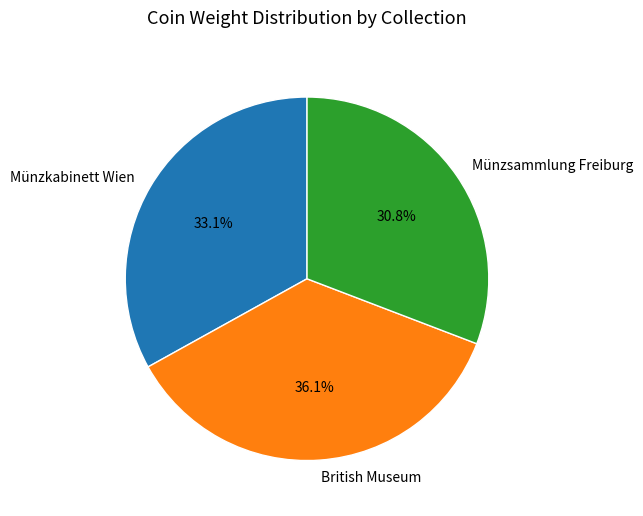

What percentage is the Münzkabinett Wien slice, to the nearest percent?

33%